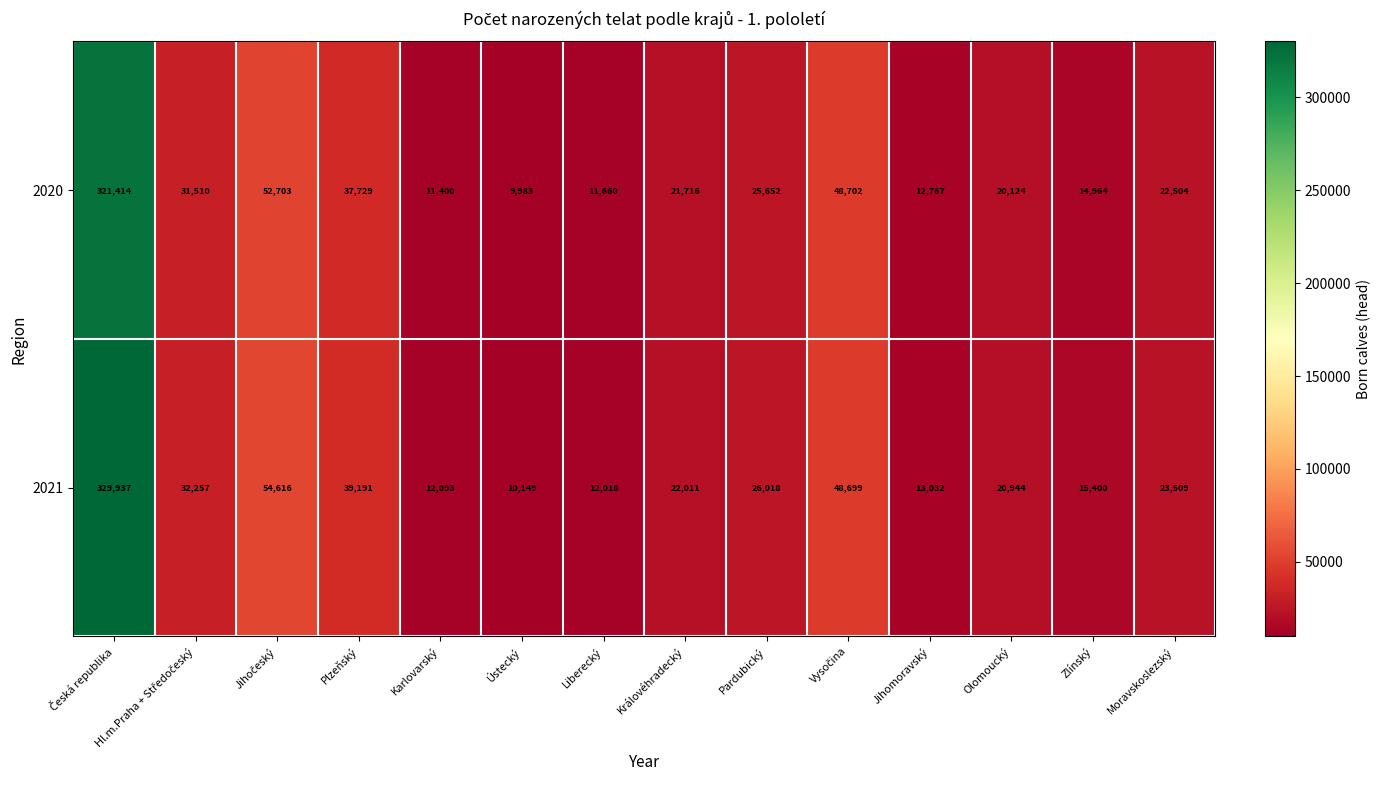

At Zlínský, list the series in order from largest to smallest.

2021, 2020